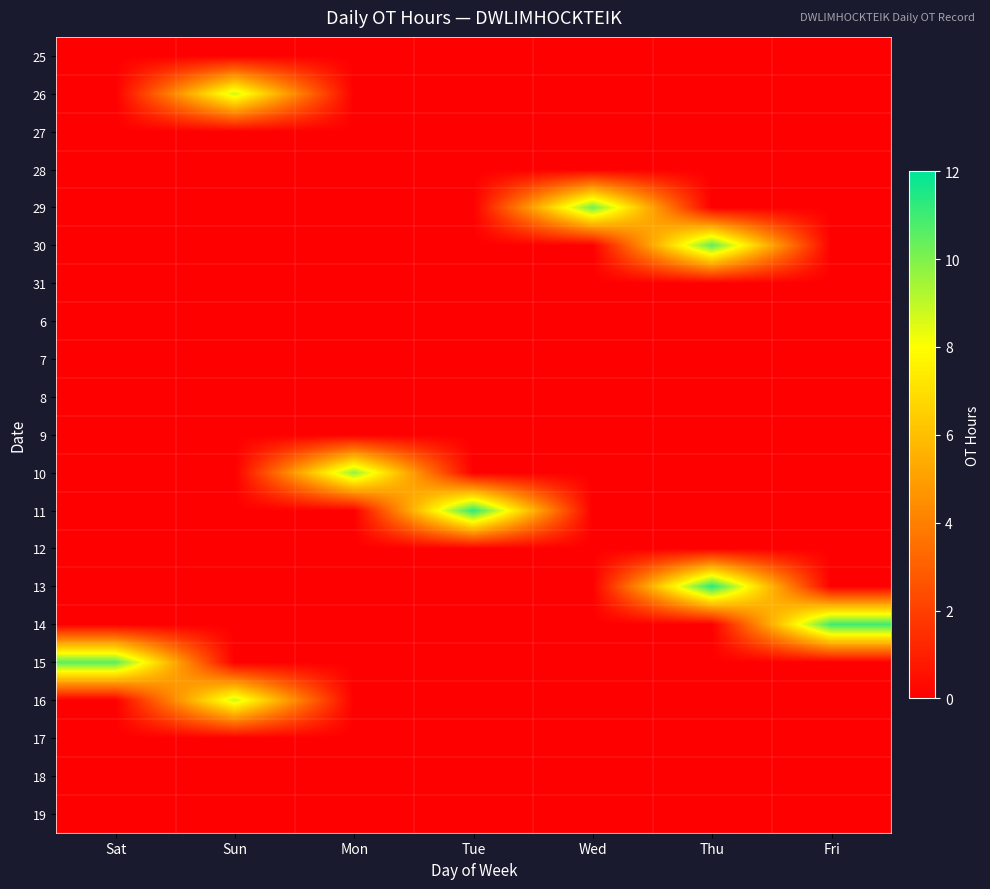

Which label corresponds to the smallest value in the chart?

Sat